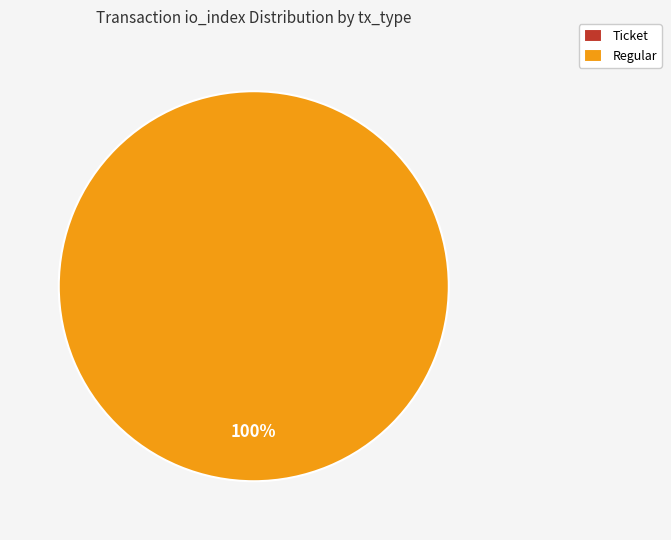

Which has a higher value, Ticket or Regular?

Regular